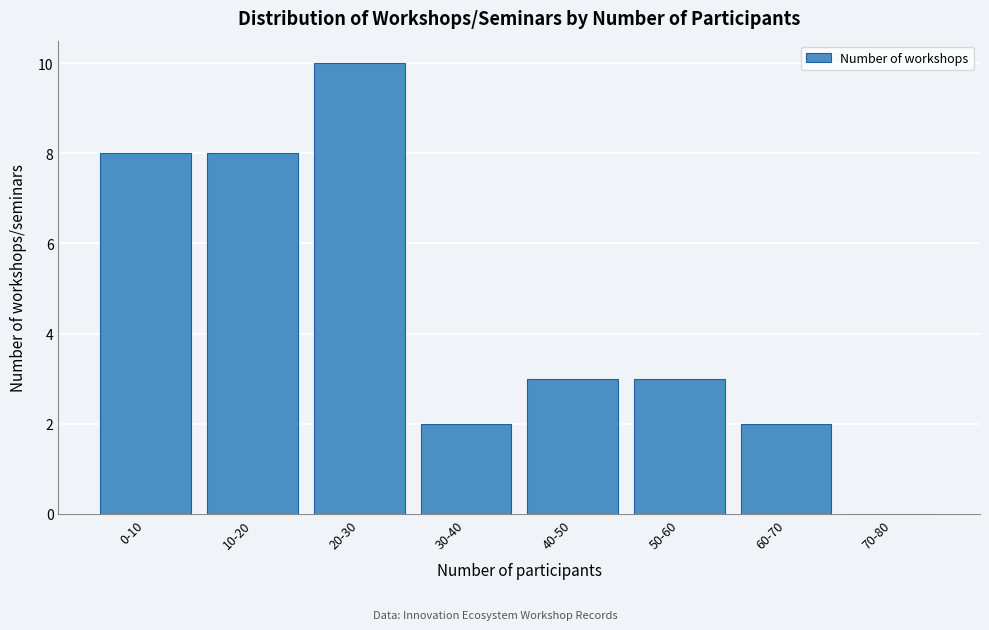

Reading left to right, list all the values displayed in this chart.

0-10=8	10-20=8	20-30=10	30-40=2	40-50=3	50-60=3	60-70=2	70-80=0